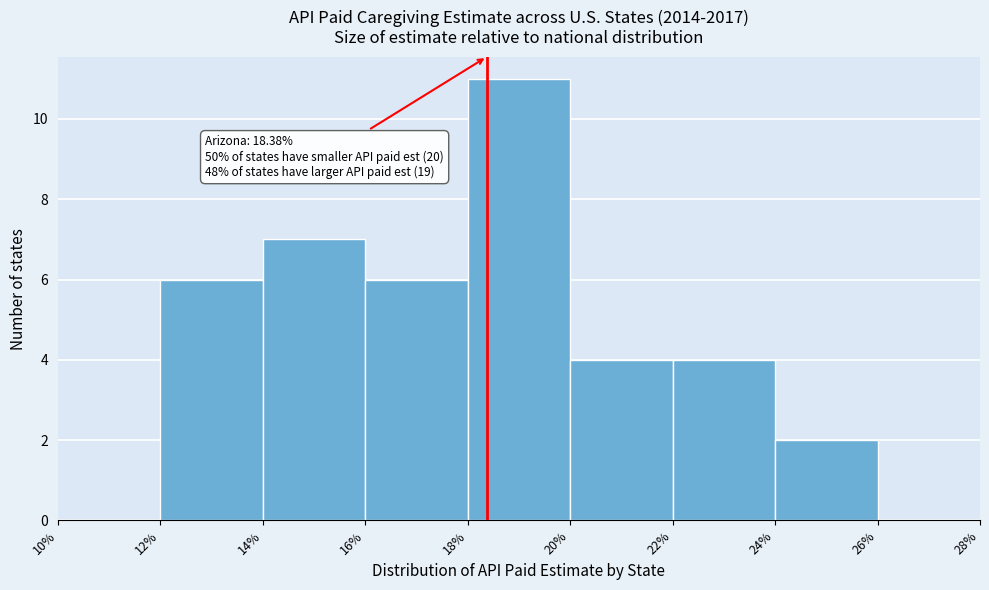

Over which range of the x-axis is the bar tallest?

18% to 20%